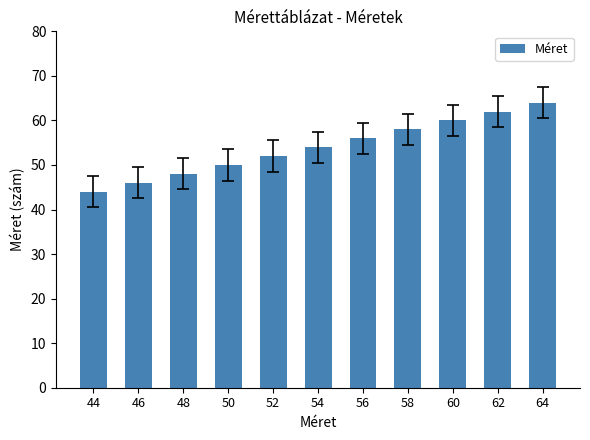

What is the change in value from 56 to 60?

+4